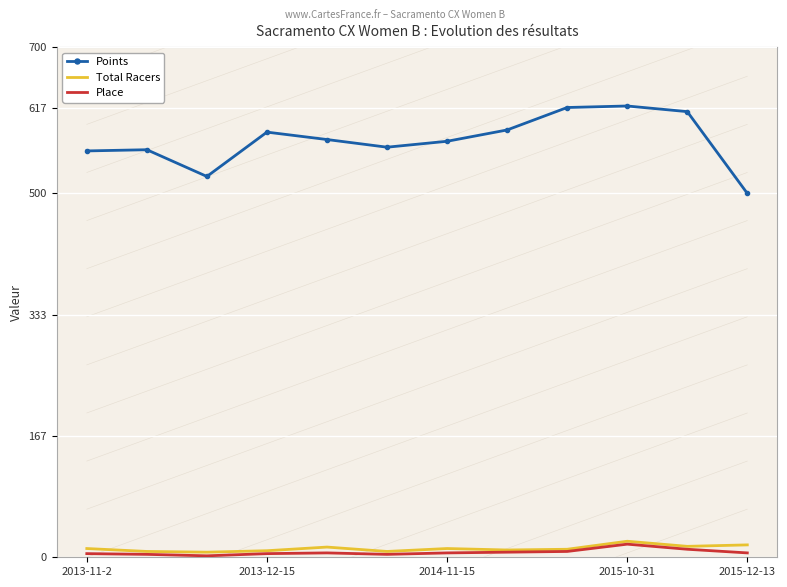

How many lines are shown in the chart?

3